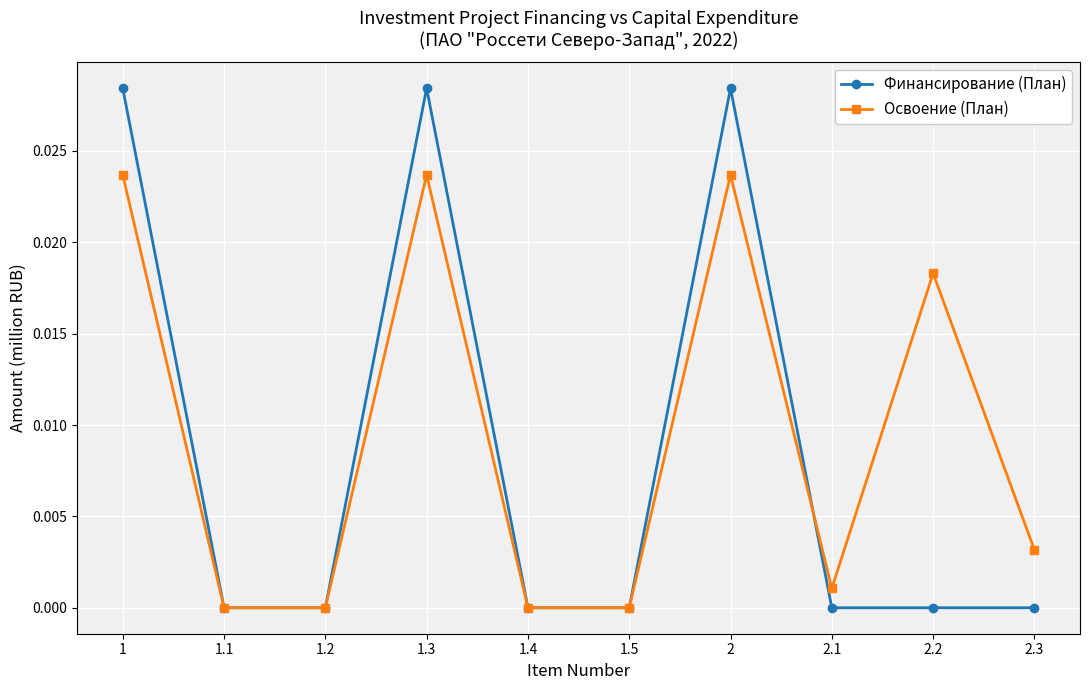

What is the label of the 5th point from the left?

1.4